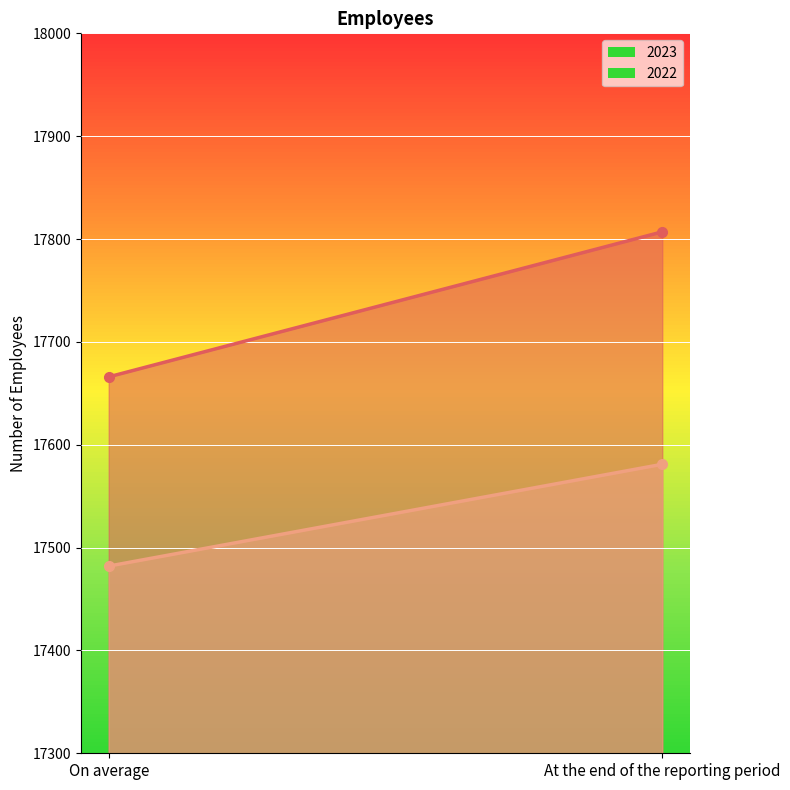

What is the difference between the maximum and minimum values in the 2022 series?

99